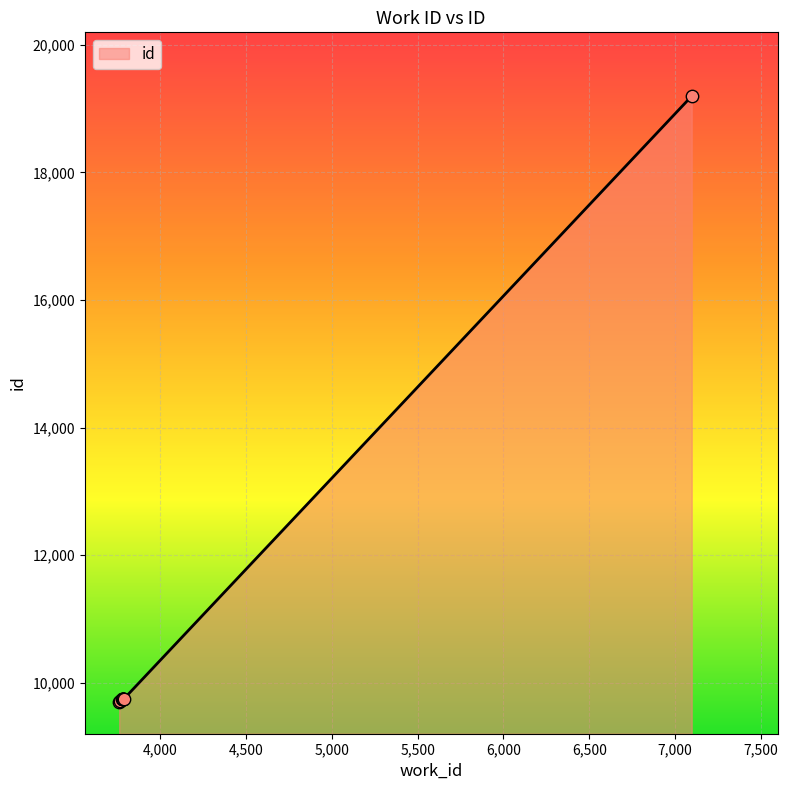

What is the maximum value shown in the chart?

19197